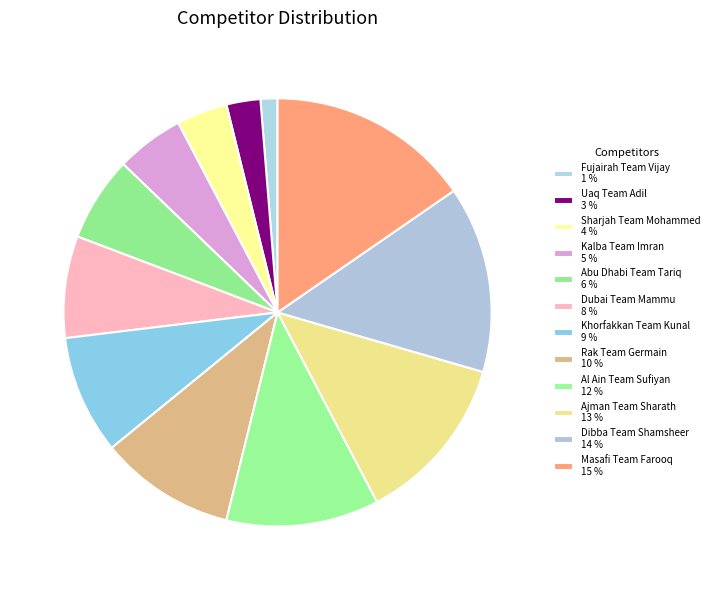

Do Khorfakkan Team Kunal and Rak Team Germain together represent more than half of the pie?

No